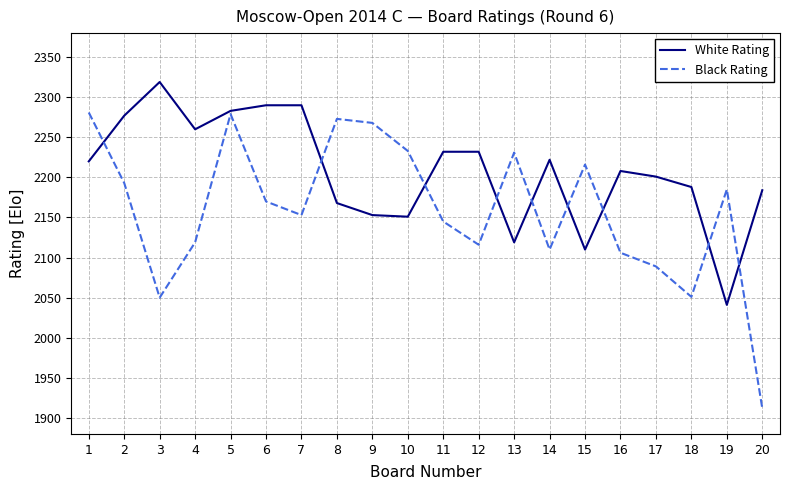

Between 7 and 10, which series saw the biggest shift?

White Rating